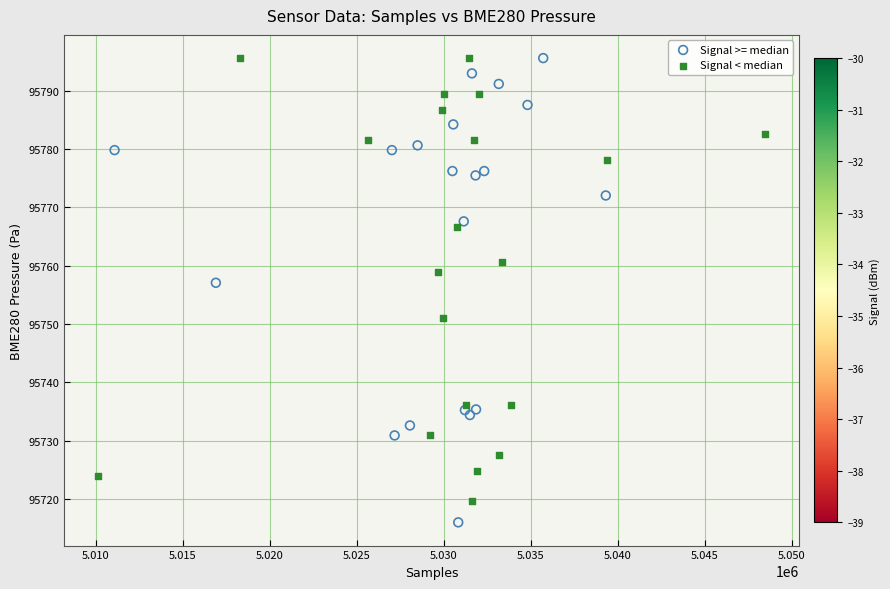

Which series has the largest Y range (max minus min)?

Signal >= median